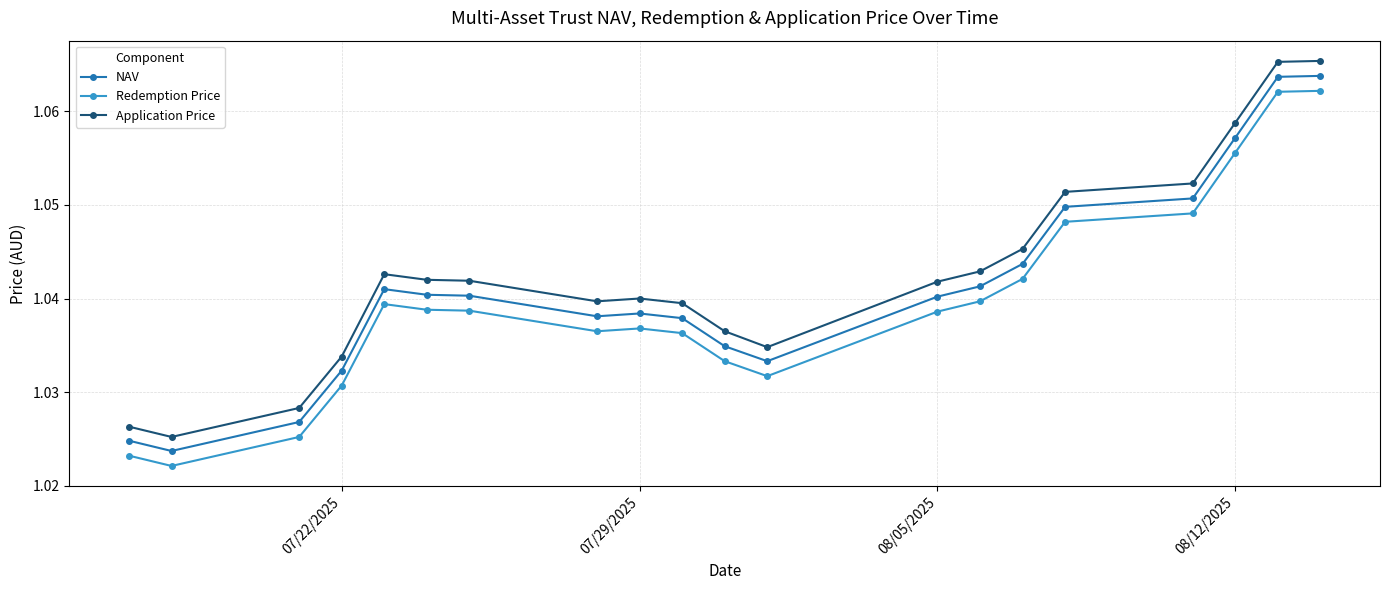

How many categories are shown in the chart?

20